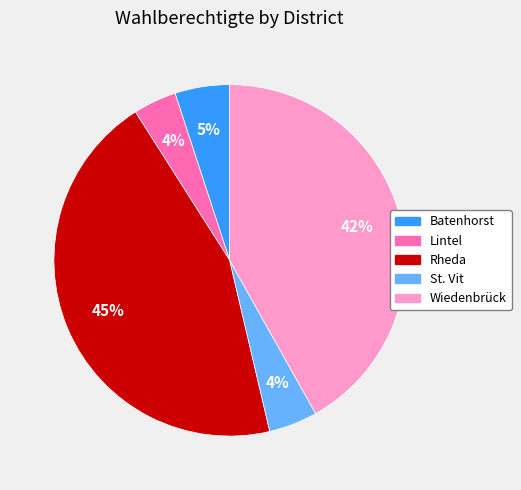

What percentage is the Batenhorst slice, to the nearest percent?

5%